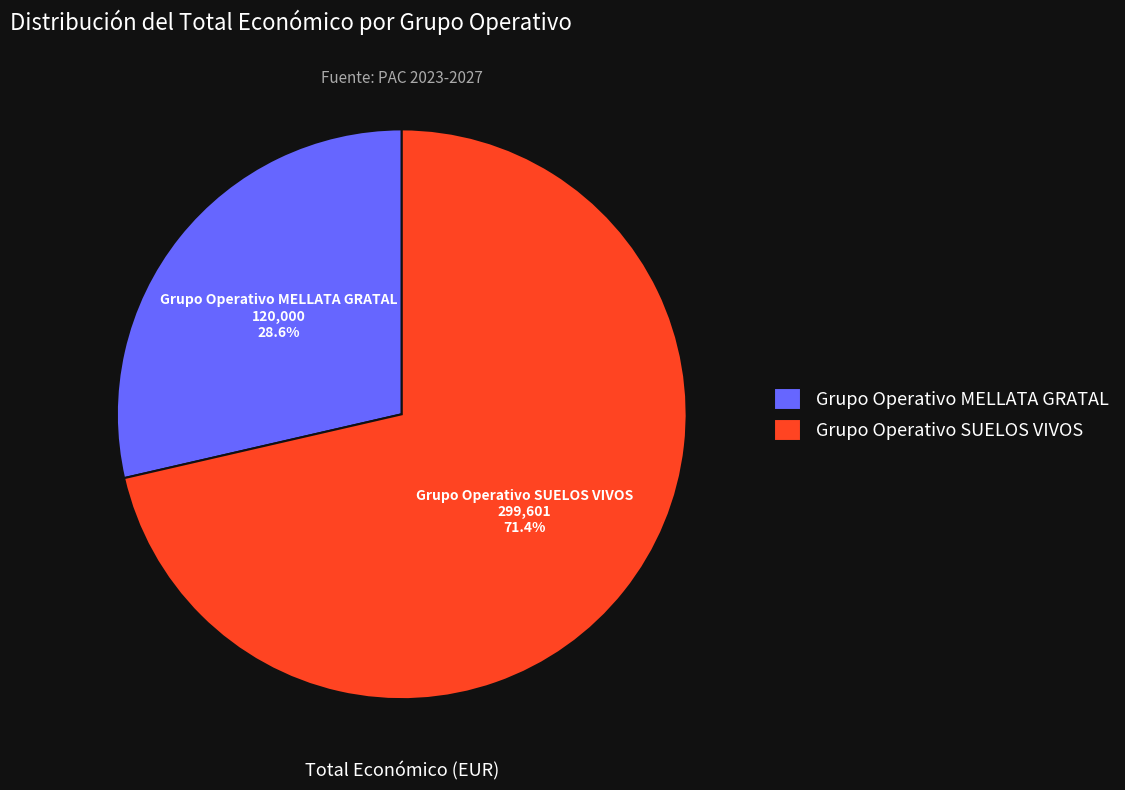

How many slices are in this pie chart?

2